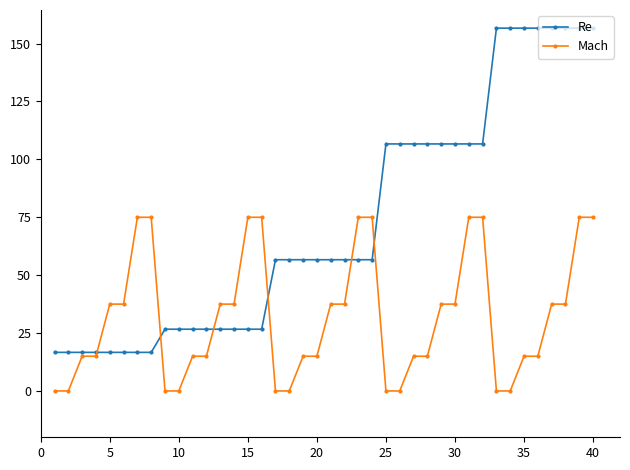

How many distinct data groups are displayed?

2